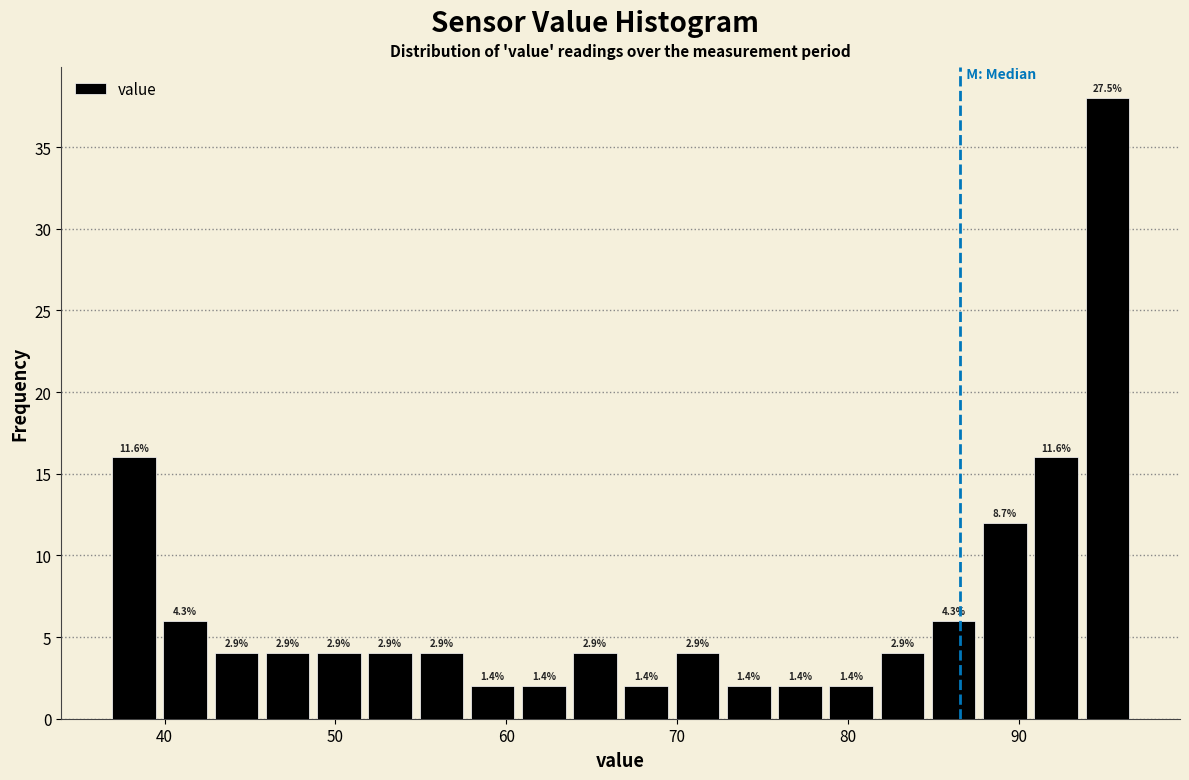

Around what value on the x-axis is the tallest bar? Give the approximate position of its centre, as read against the axis.

95